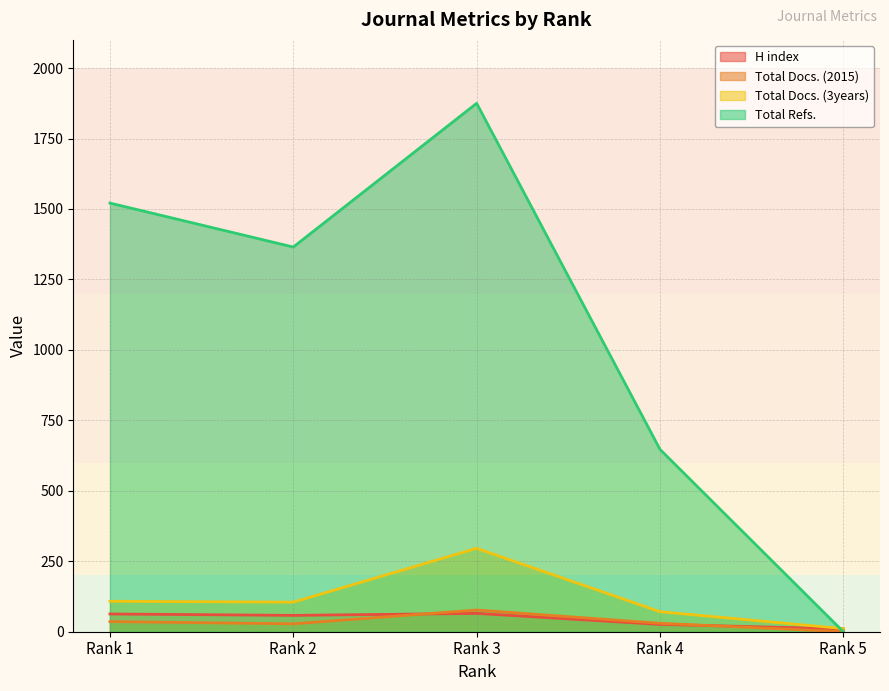

Between Rank 1 and Rank 2, which series saw the biggest shift?

Total Refs.